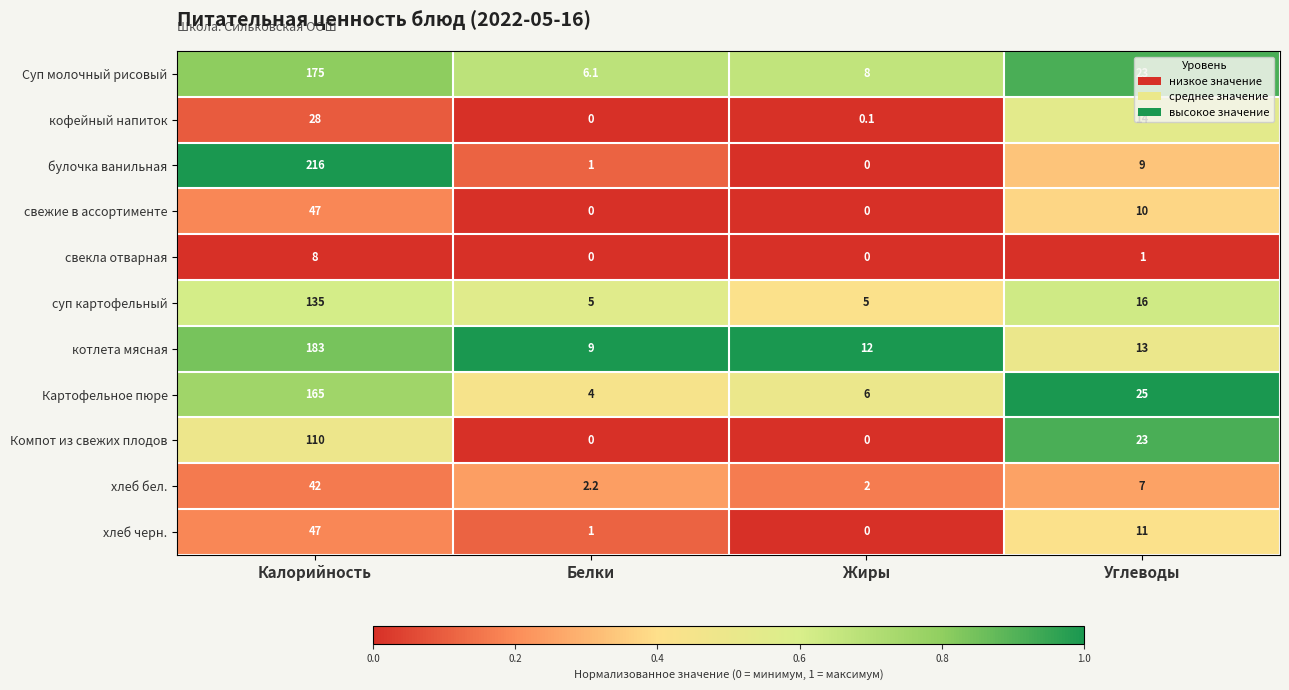

At which category is the sum across all series the highest?

Калорийность